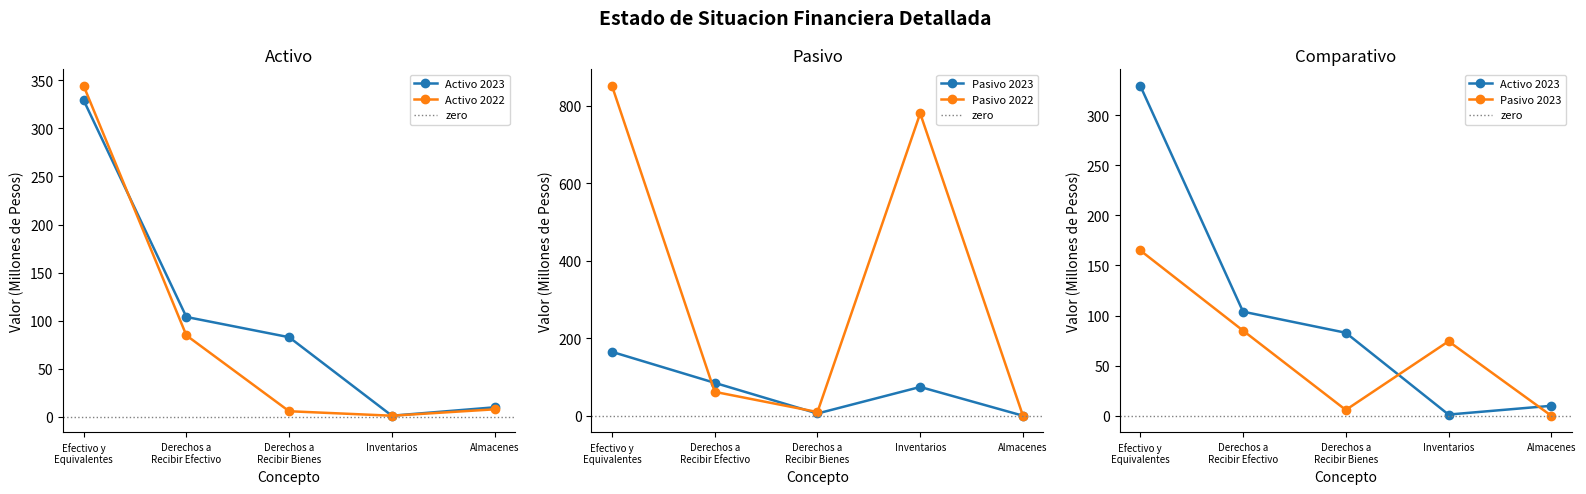

What are all the series names shown in the legend?

Activo 2023, Activo 2022, Pasivo 2023, Pasivo 2022